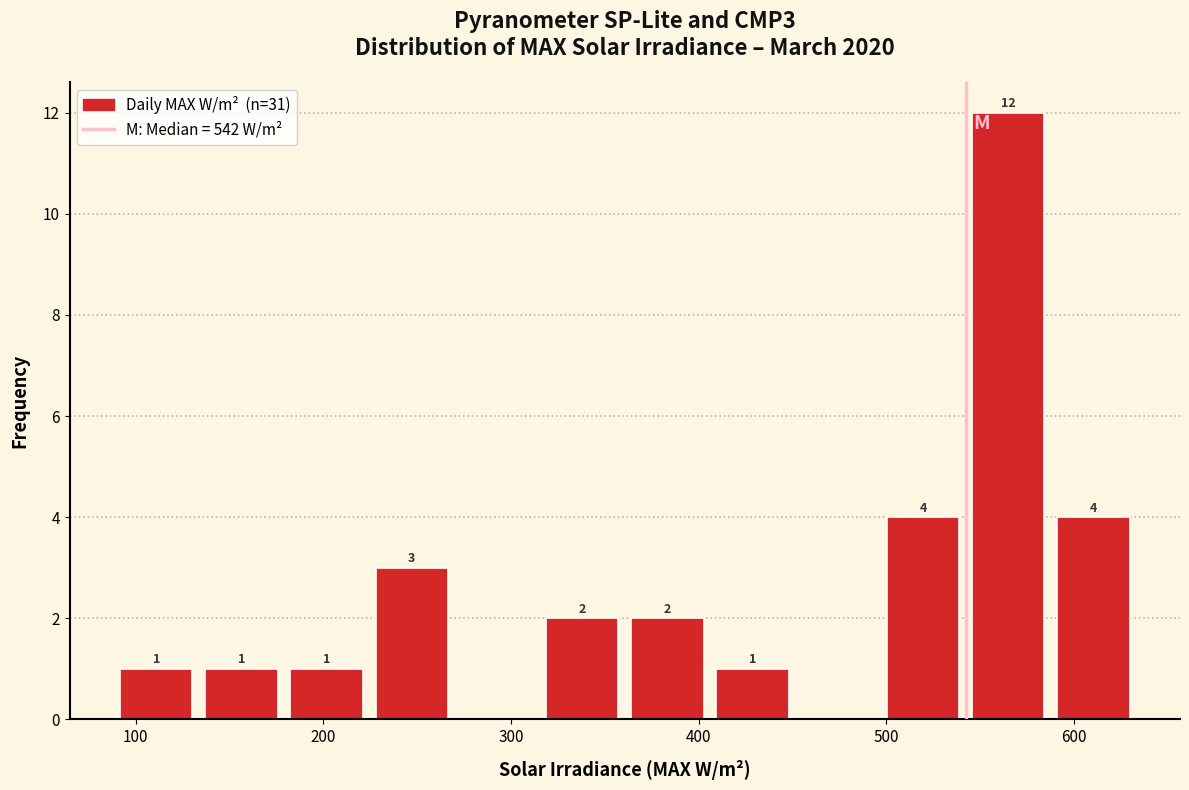

Over which range of the x-axis is the bar tallest?

540 to 590